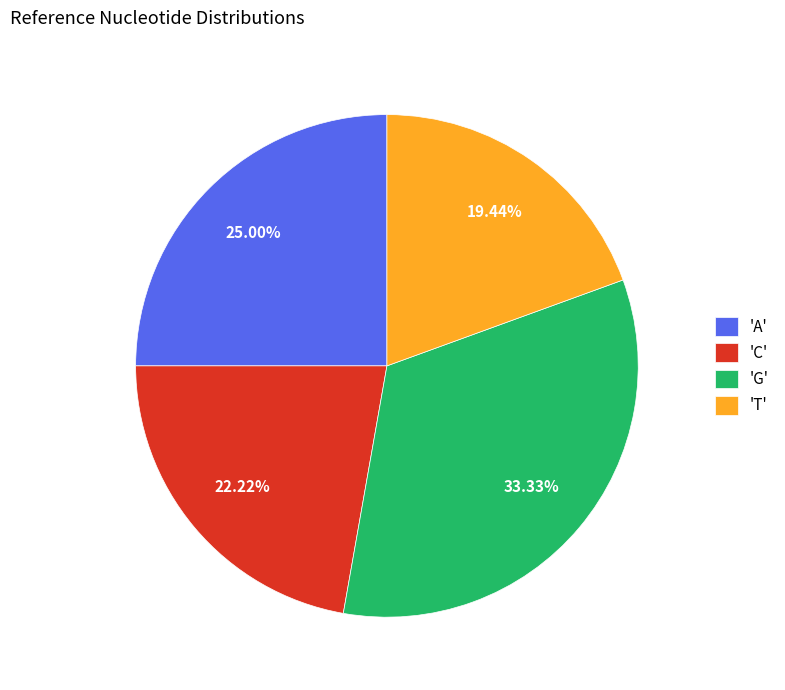

Rank the categories by value from highest to lowest.

'G', 'A', 'C', 'T'